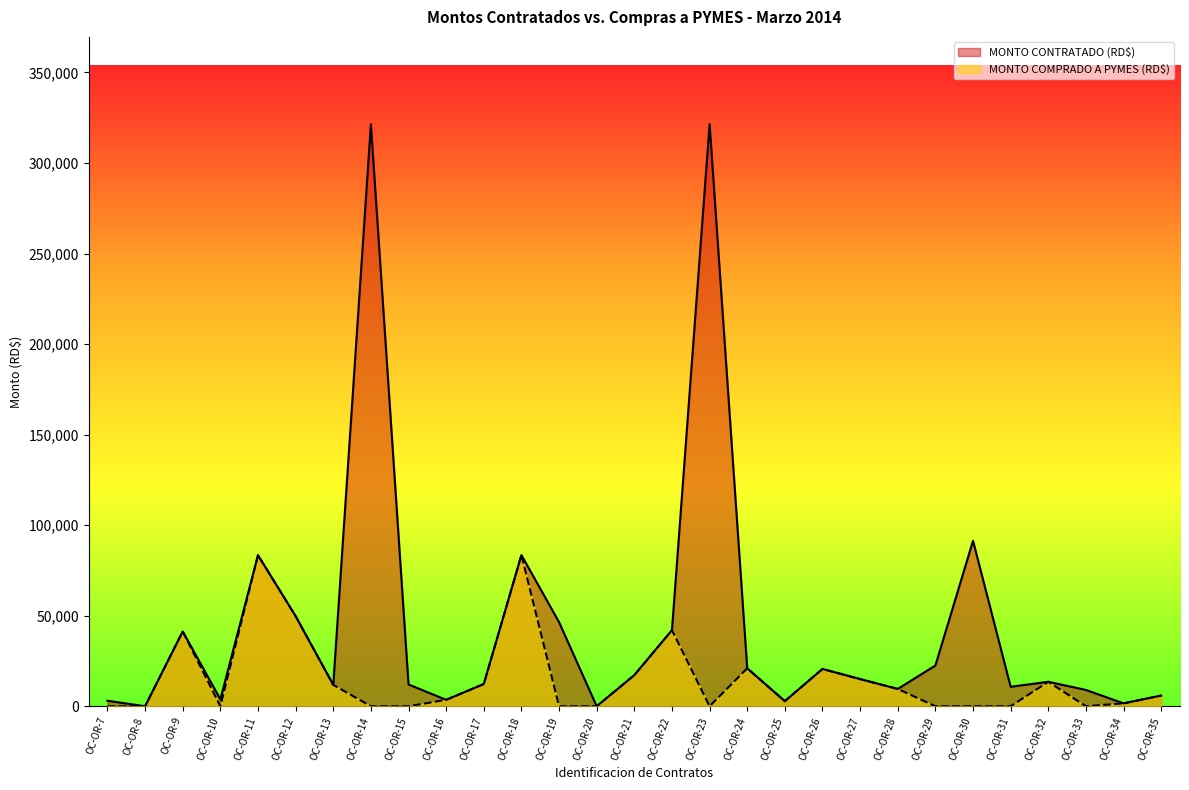

True or false: MONTO COMPRADO A PYMES (RD$) has a value of 3540.0 at OC-OR-16.

True